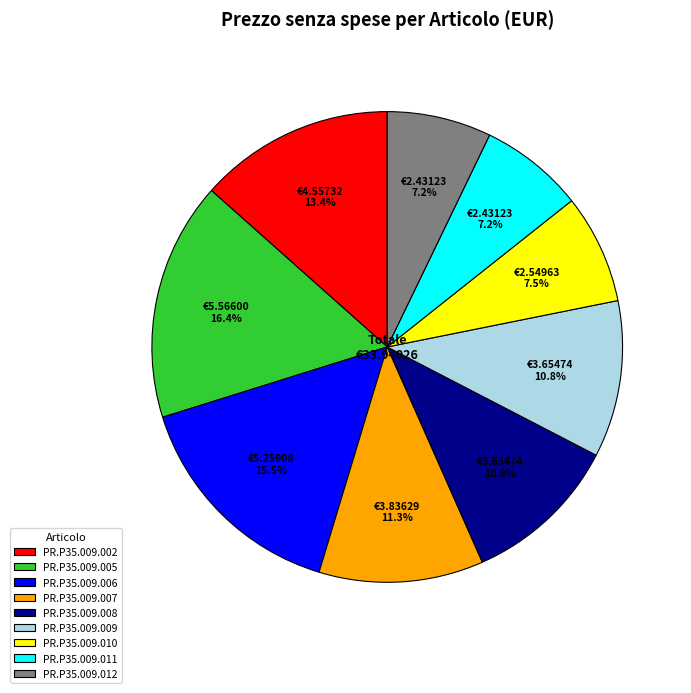

To the nearest percent, what portion does PR.P35.009.012 represent?

7%